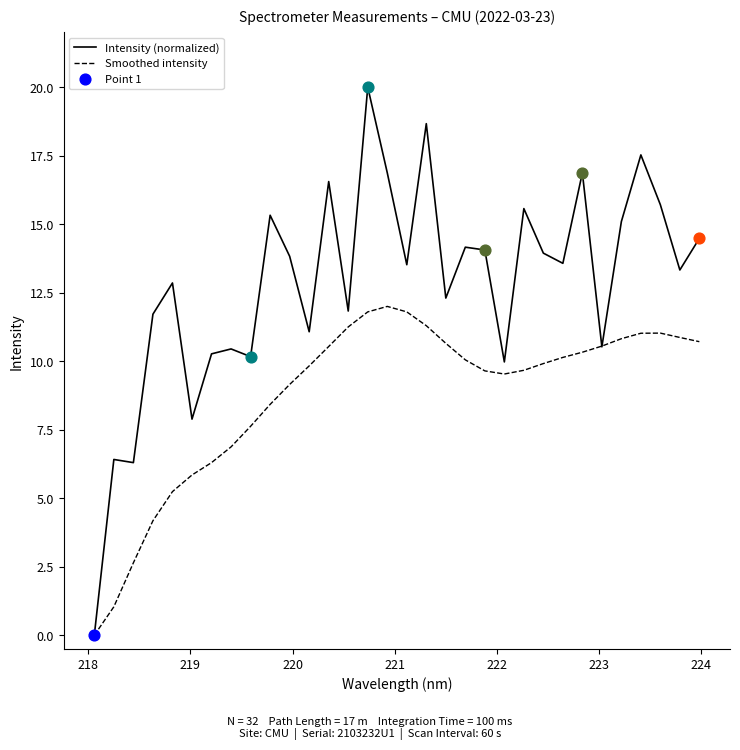

Which series has the largest total across all categories?

Intensity (normalized)